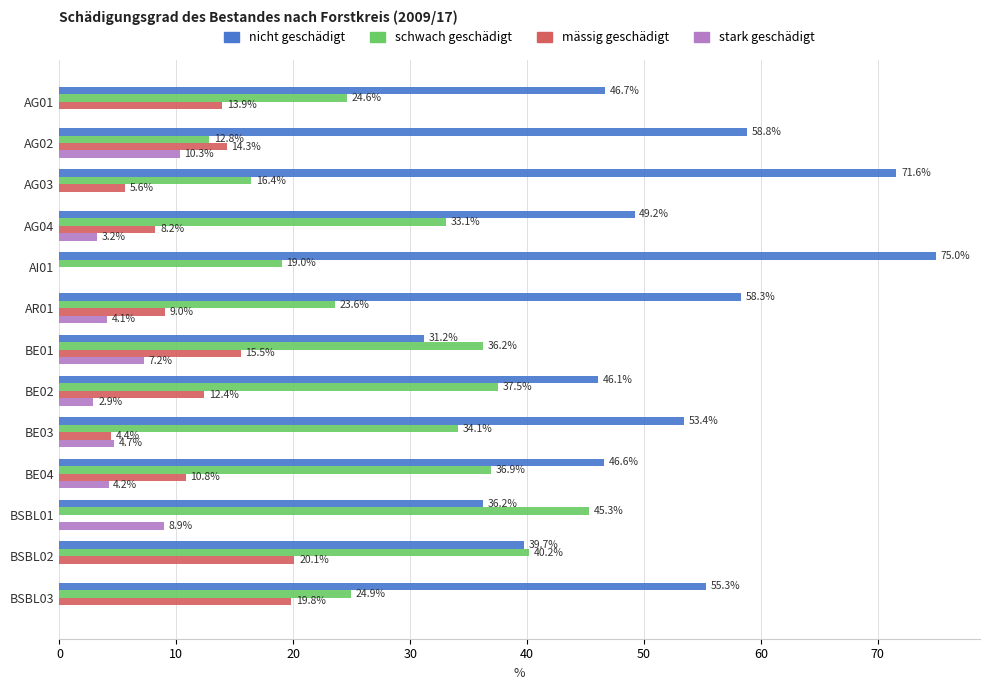

True or false: stark geschädigt has a value of 3.2 at AG04.

True